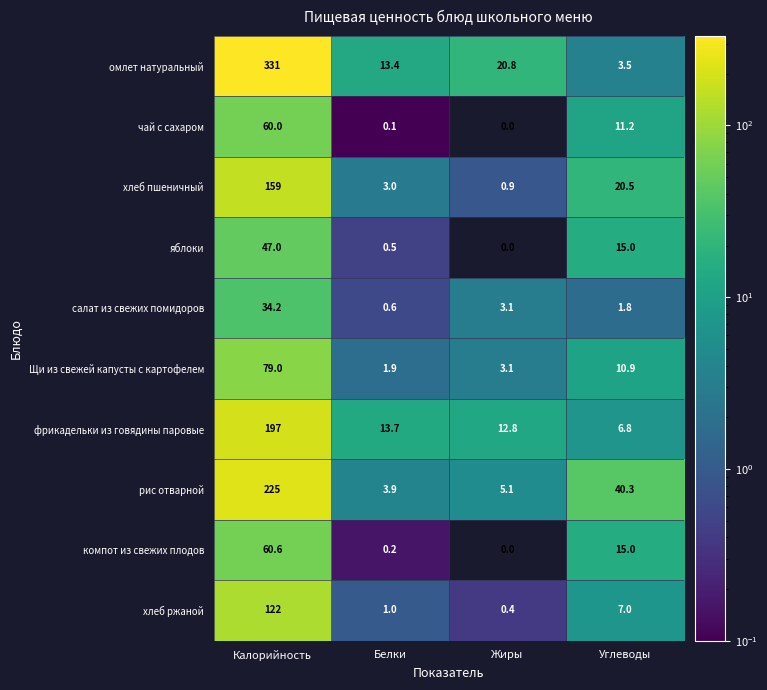

At which category is the sum across all series the highest?

Калорийность